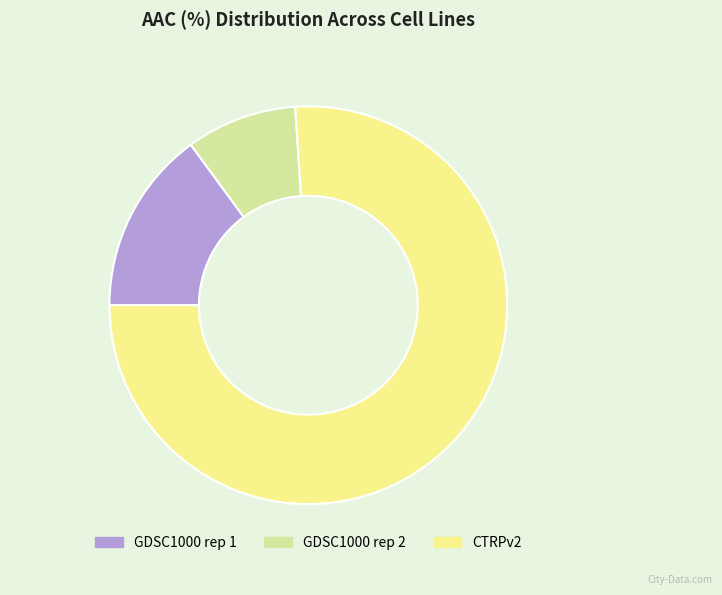

Do GDSC1000 rep 1 and CTRPv2 together represent more than half of the pie?

Yes